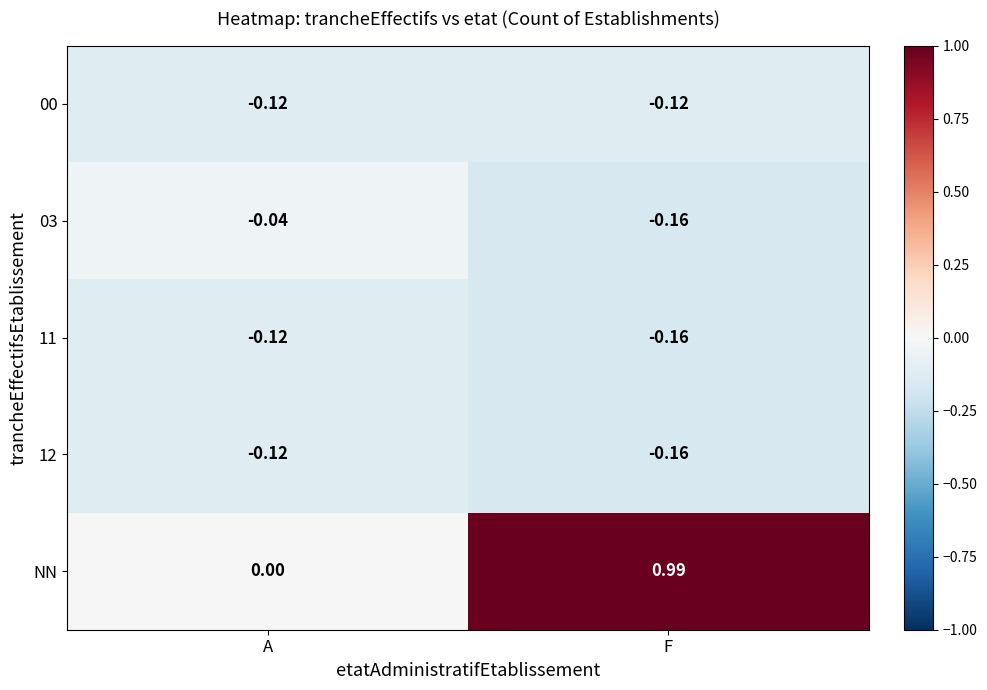

At which category is the sum across all series the highest?

F